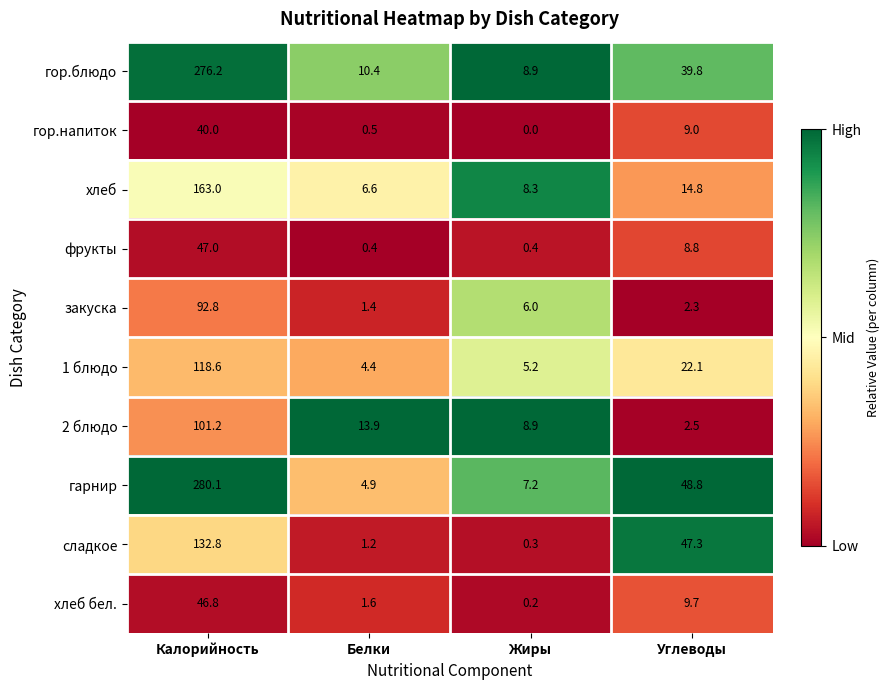

At how many categories does at least one series exceed 0?

4